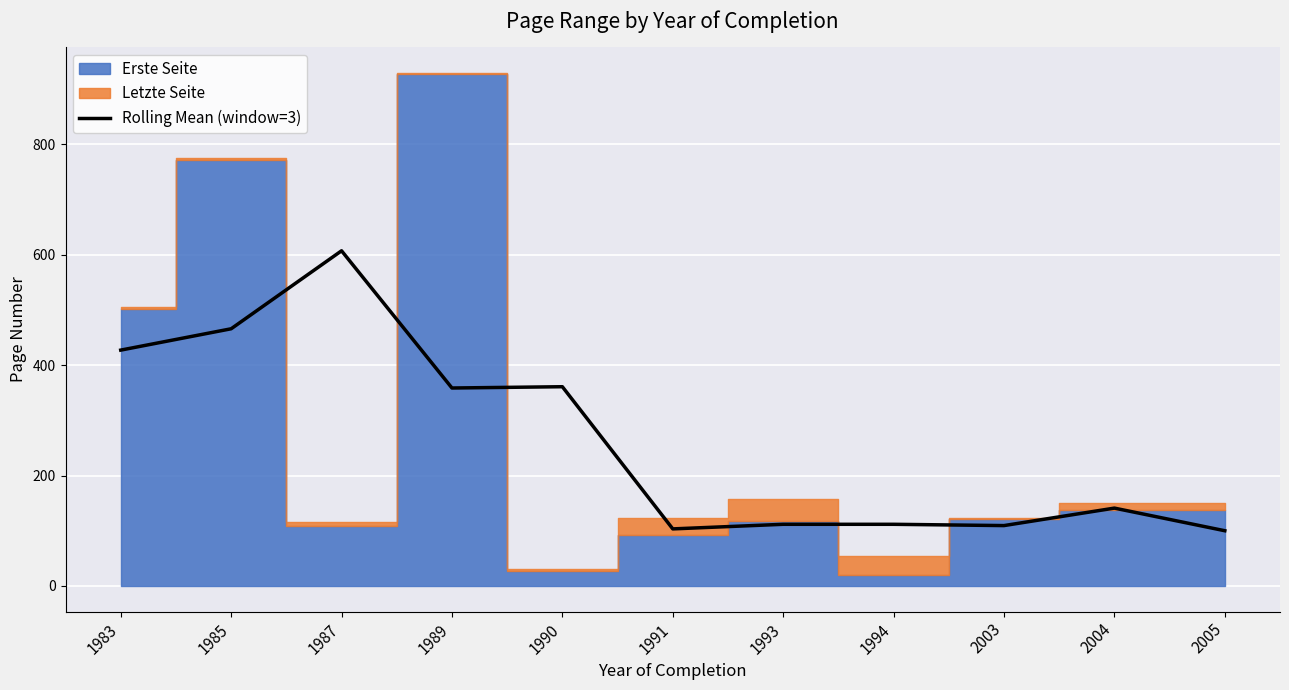

Reading left to right, list all the values displayed in this chart.

427.3	466.0	607.3	358.7	361.0	103.3	111.7	111.7	109.3	141.0	100.0